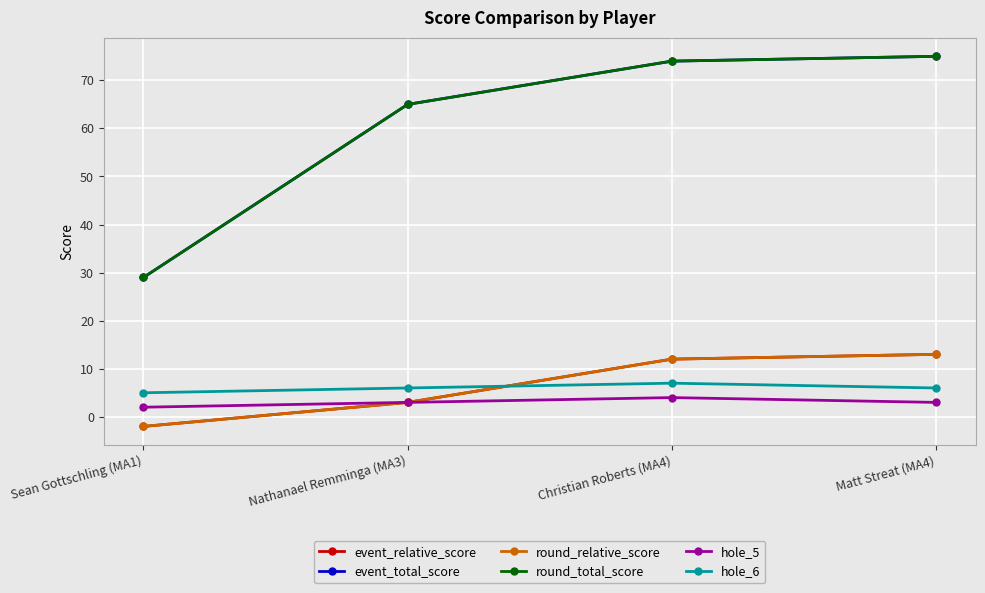

Read the round_relative_score value at Christian Roberts (MA4), to the nearest 5.

10